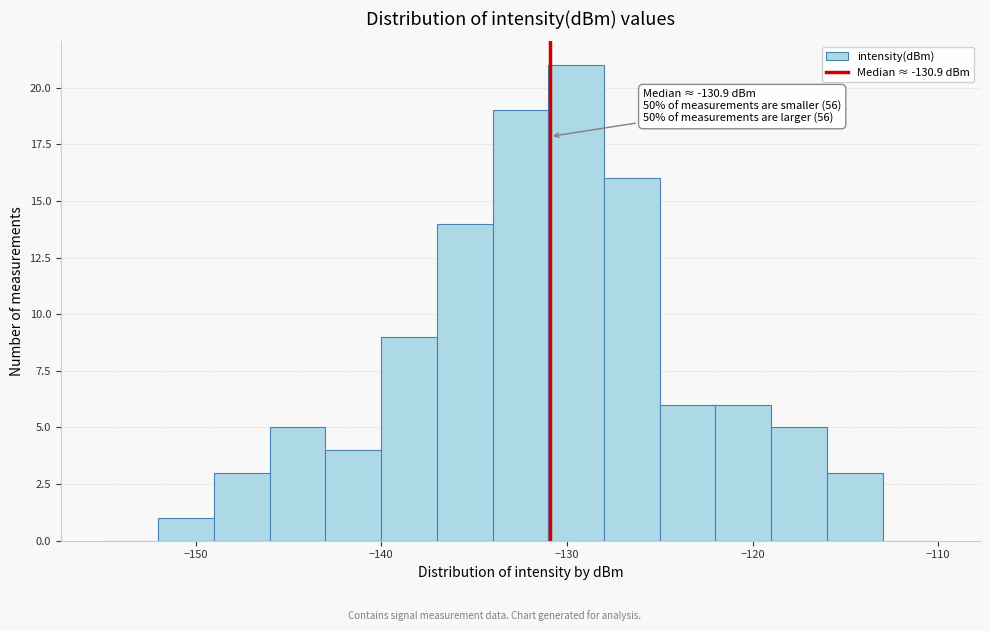

Read against the x-axis, roughly where is the centre of the tallest bar?

-129